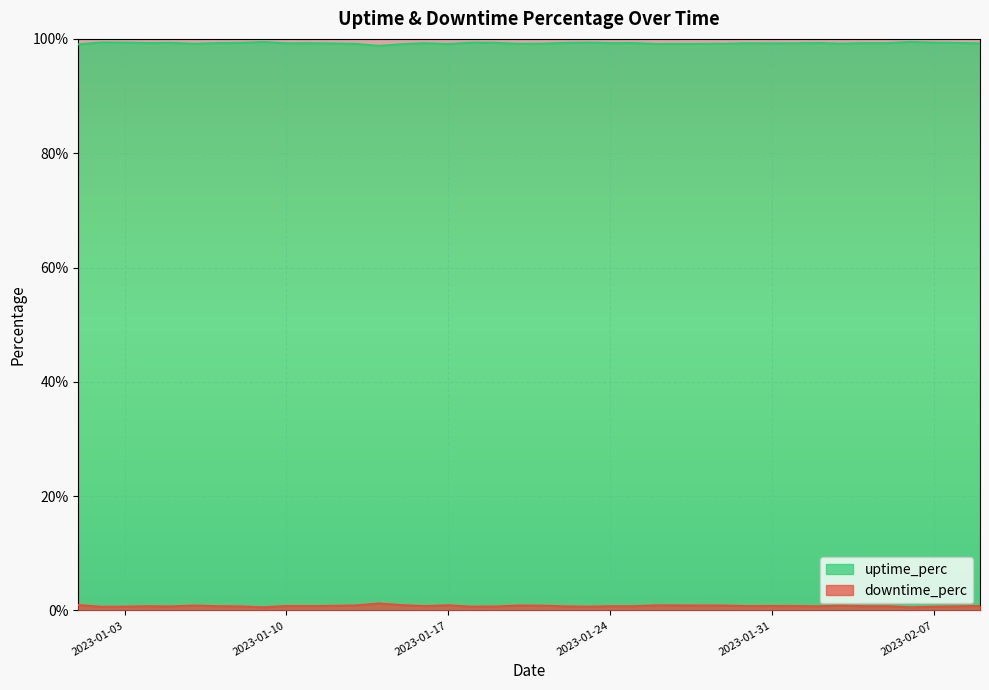

Does the chart display data point markers on the line(s)?

No